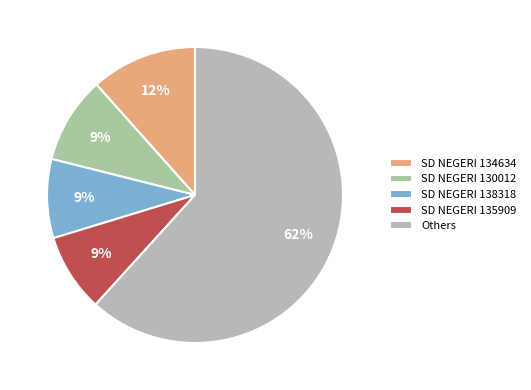

Count the number of slices in the pie.

5